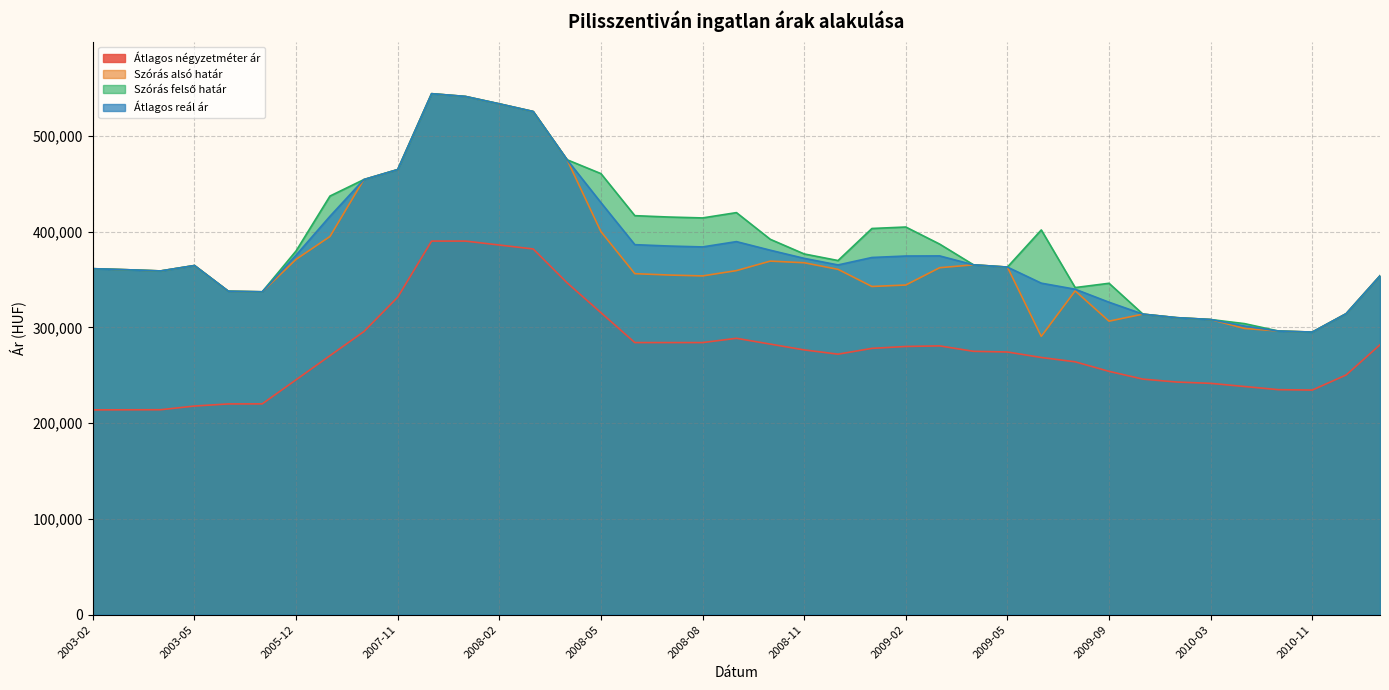

What is the label of the 21st point from the left?

2008-10